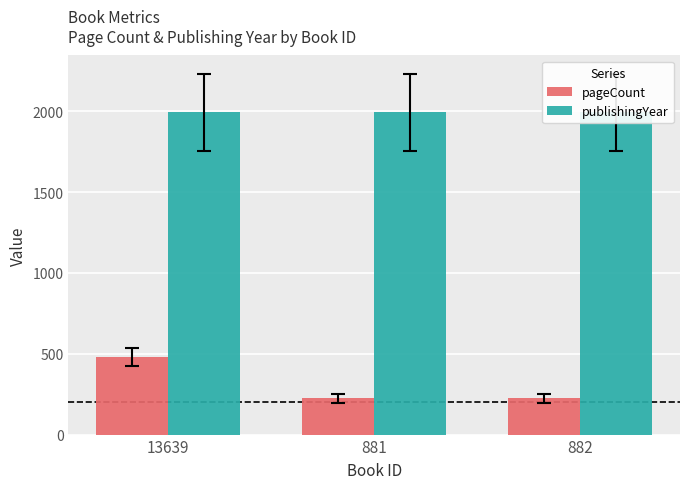

What position from the left is 882?

3